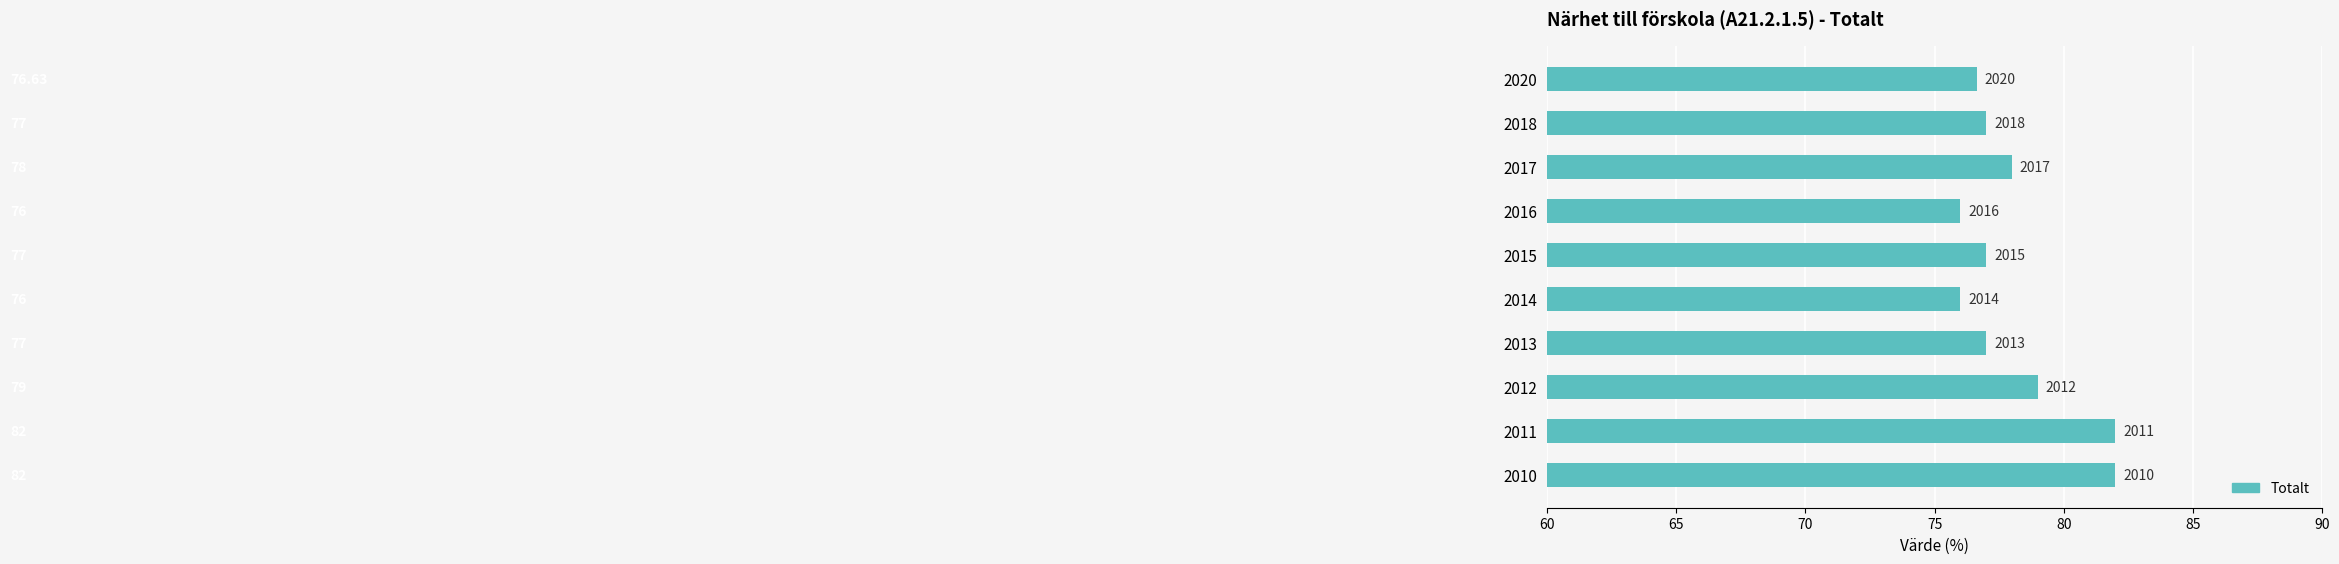

What is the difference between the second highest and minimum values?

6.0